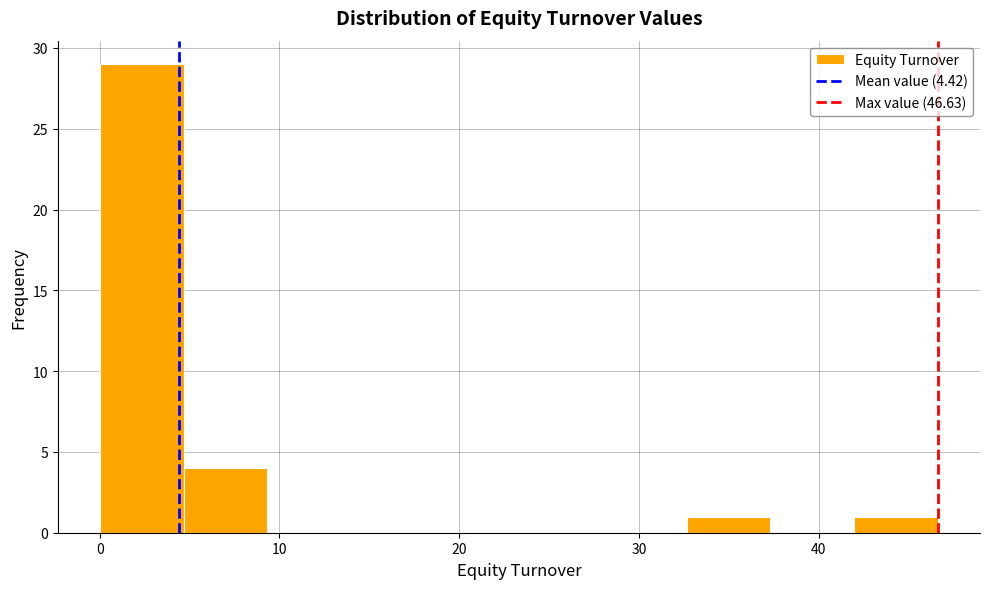

Reading left to right, list every bar in this chart as the range it spans on the x-axis followed by its height. Neither the bar edges nor the heights are printed on the chart, so give them approximately, as read against the axes.

0 to 5: 29
5 to 9: 4
9 to 14: 0
14 to 19: 0
19 to 23: 0
23 to 28: 0
28 to 33: 0
33 to 37: 1
37 to 42: 0
42 to 47: 1